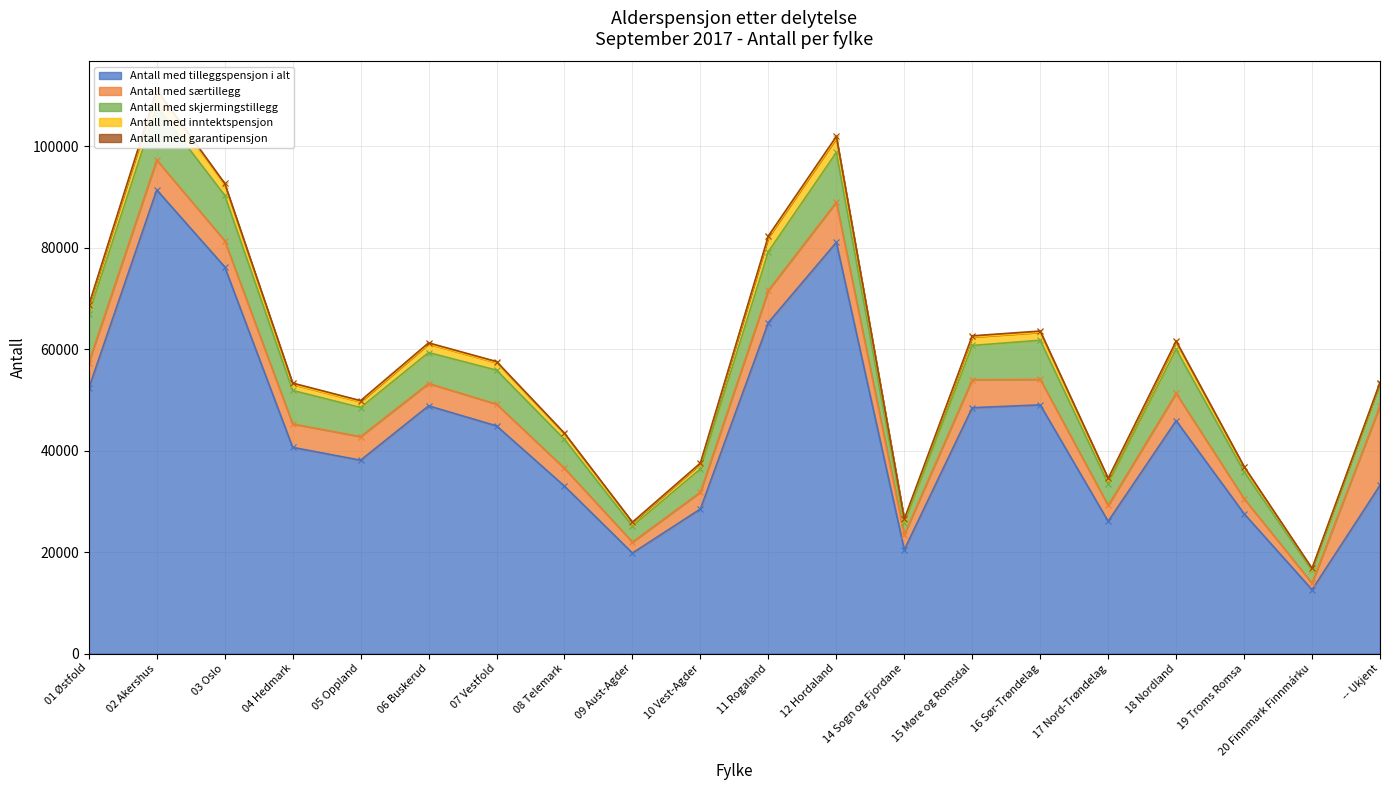

Reading right to left, list all the values displayed in this chart.

Antall med tilleggspensjon i alt: 33141	12572	27547	45876	26053	48994	48434	20447	81010	65227	28485	19795	32978	44855	48804	38089	40623	76192	91349	52264
Antall med særtillegg: 15655	1279	2956	5386	3114	5023	5515	2995	7924	6316	3307	2165	3501	4282	4402	4644	4612	5154	5879	5053
Antall med skjermingstillegg: 4237	2514	5328	8686	4321	7712	6751	2290	9796	7653	4593	3145	5721	6701	6103	5737	6609	8944	10541	9575
Antall med inntektspensjon: 313	337	852	1372	862	1563	1655	641	2800	2785	996	659	1076	1471	1674	1128	1177	2072	2977	1520
Antall med garantipensjon: 50	68	145	240	173	251	251	120	357	311	148	119	130	225	234	232	271	283	367	234